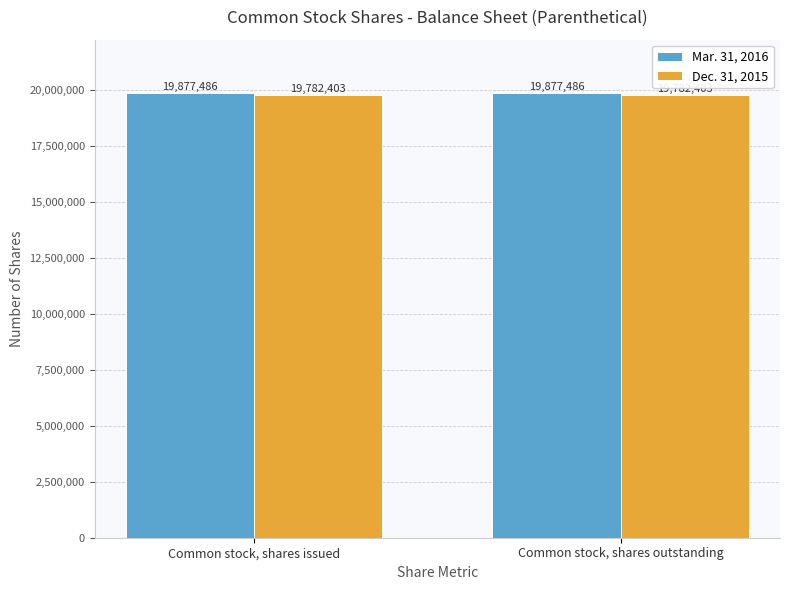

Rank the series by their maximum value, from lowest to highest.

Dec. 31, 2015, Mar. 31, 2016